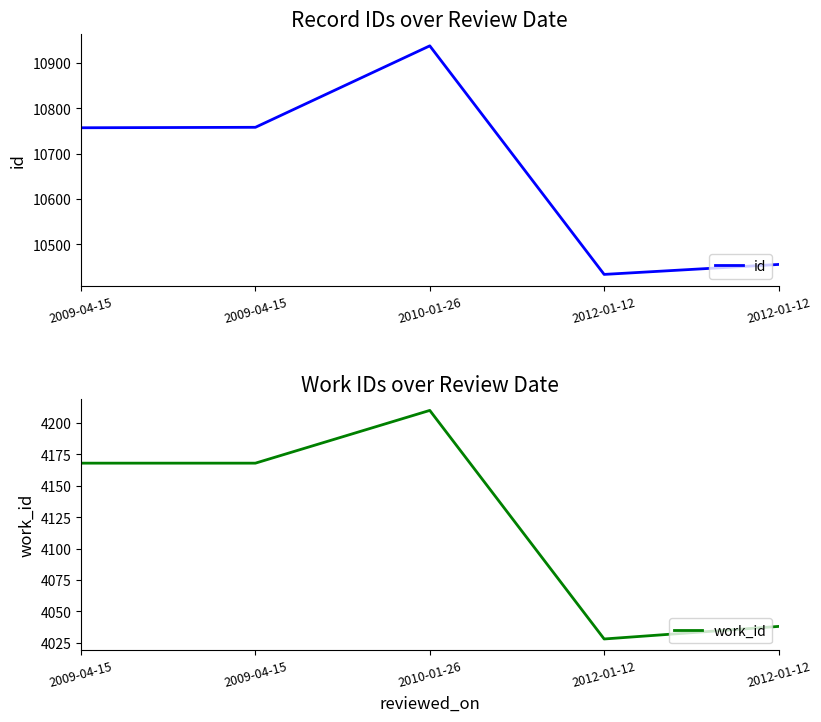

What is the total value across all series at 2012-01-12?

14461